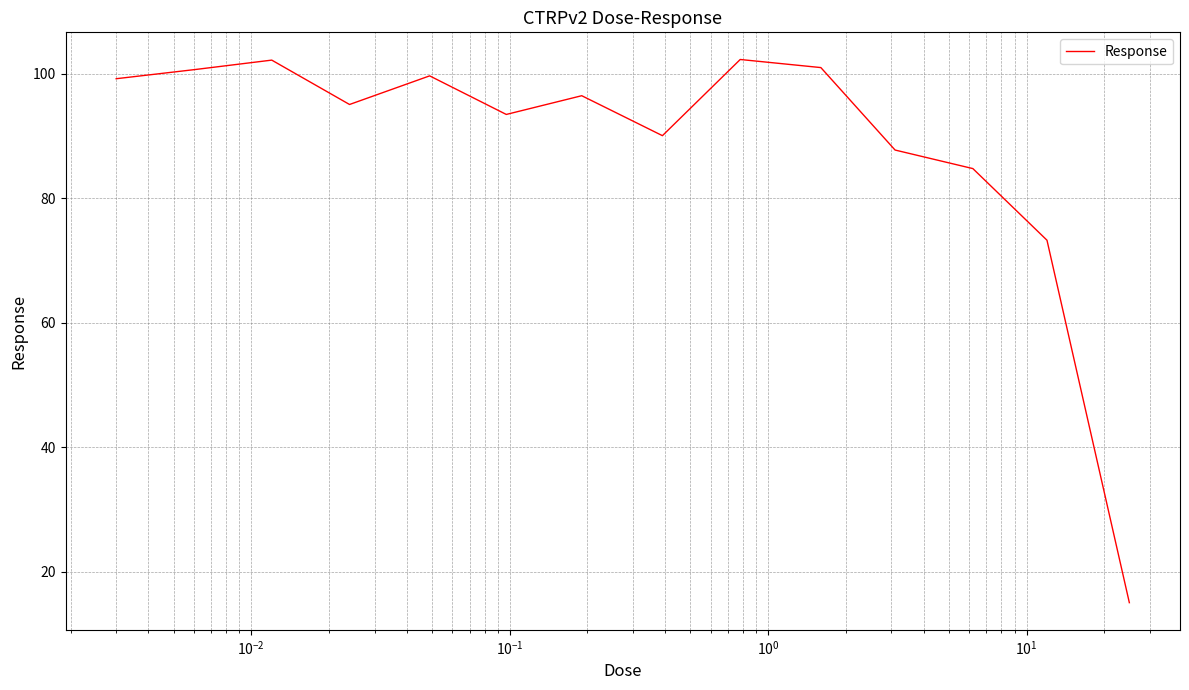

What is the difference between the maximum and minimum values?

87.3